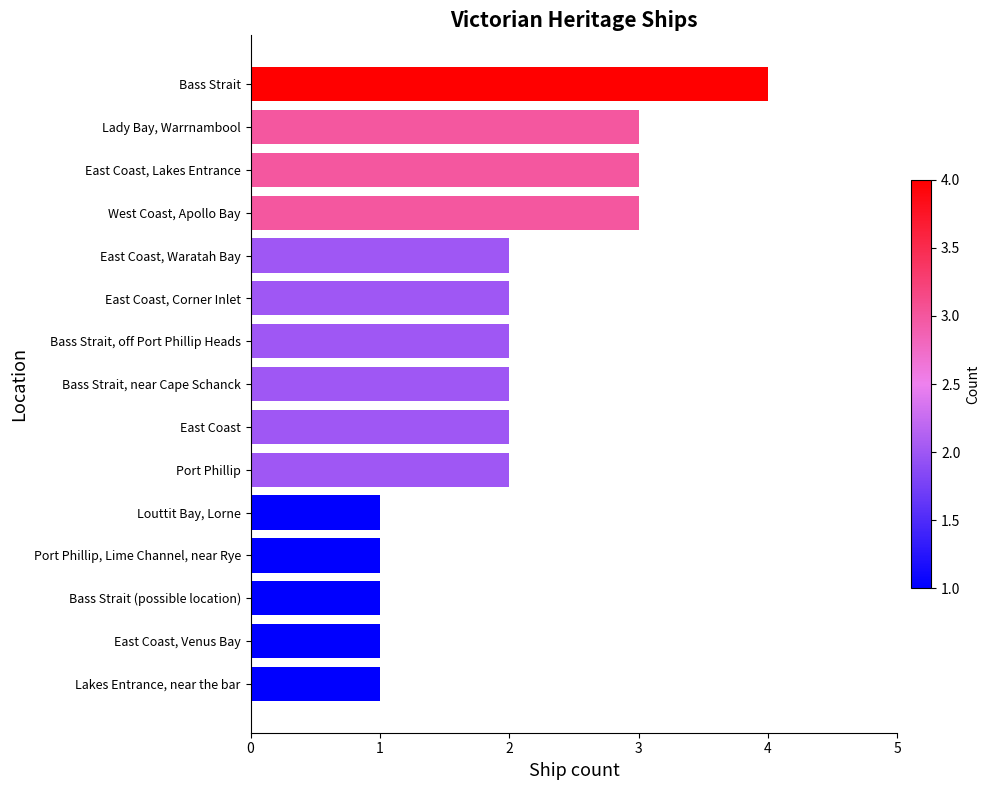

Count the number of data series in this chart.

1